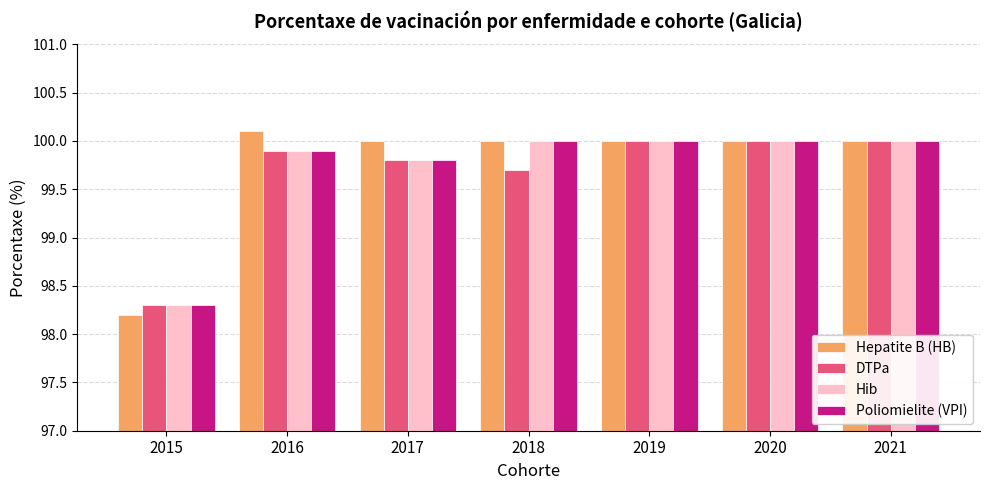

What is the difference between the second highest and second lowest values in the Hib series?

0.2